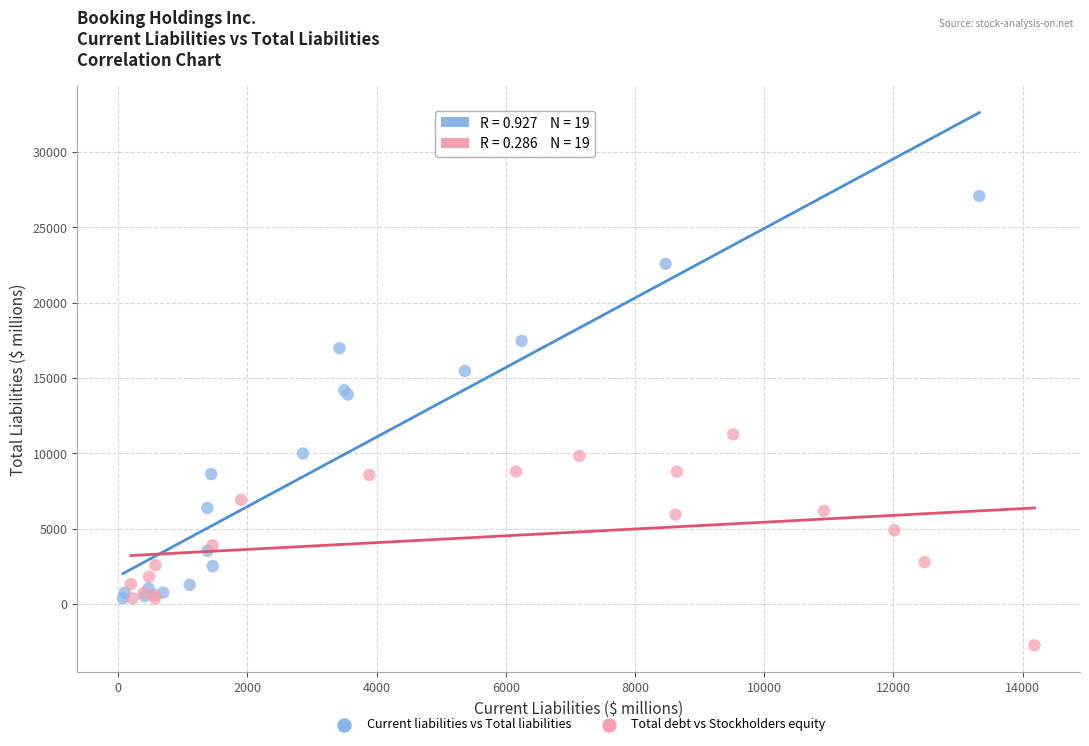

Which series has the widest spread of Y values?

Current liabilities vs Total liabilities